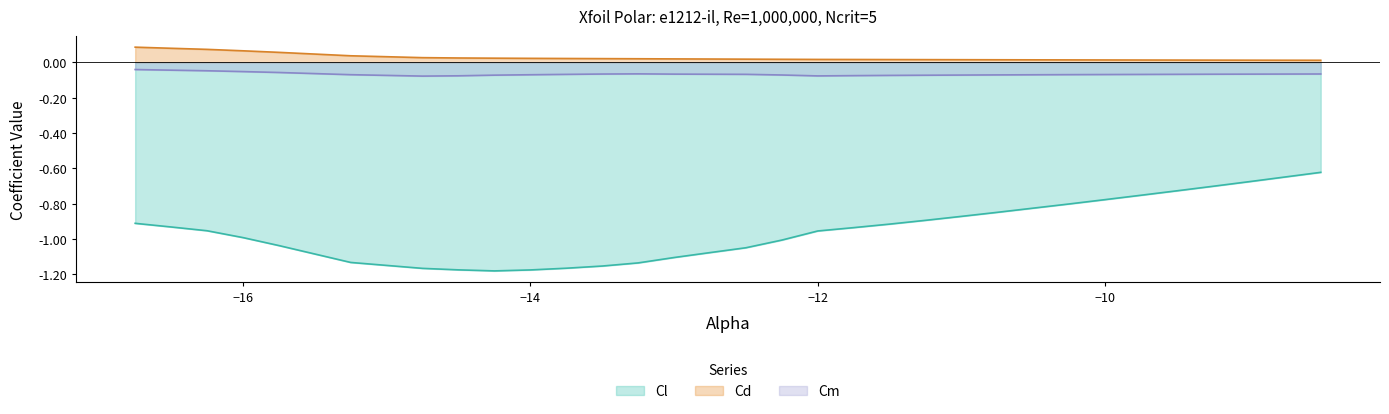

True or false: Cm has more than 2 interior local peaks.

False